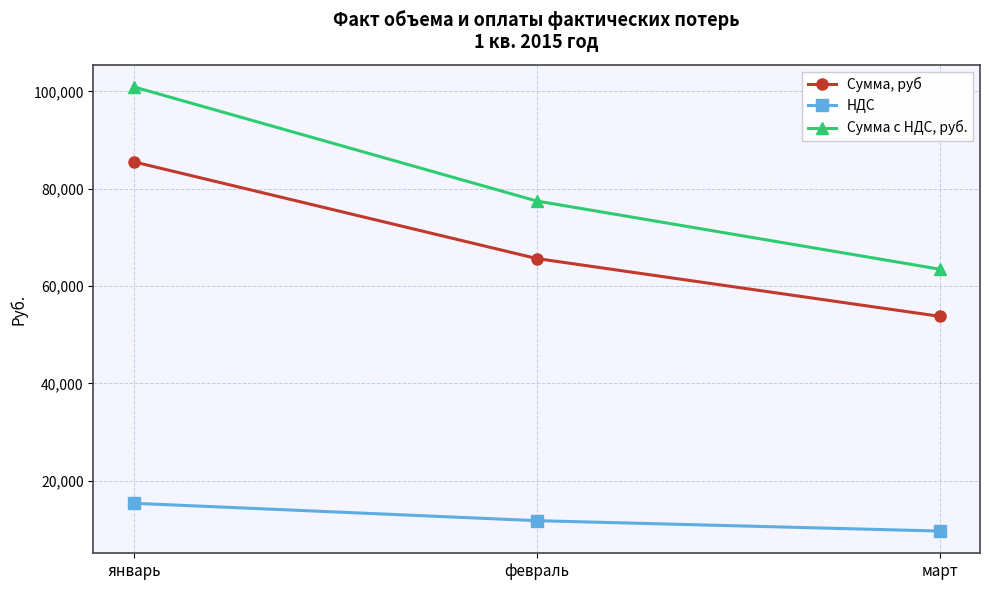

Which series has the largest total across all categories?

Сумма с НДС, руб.